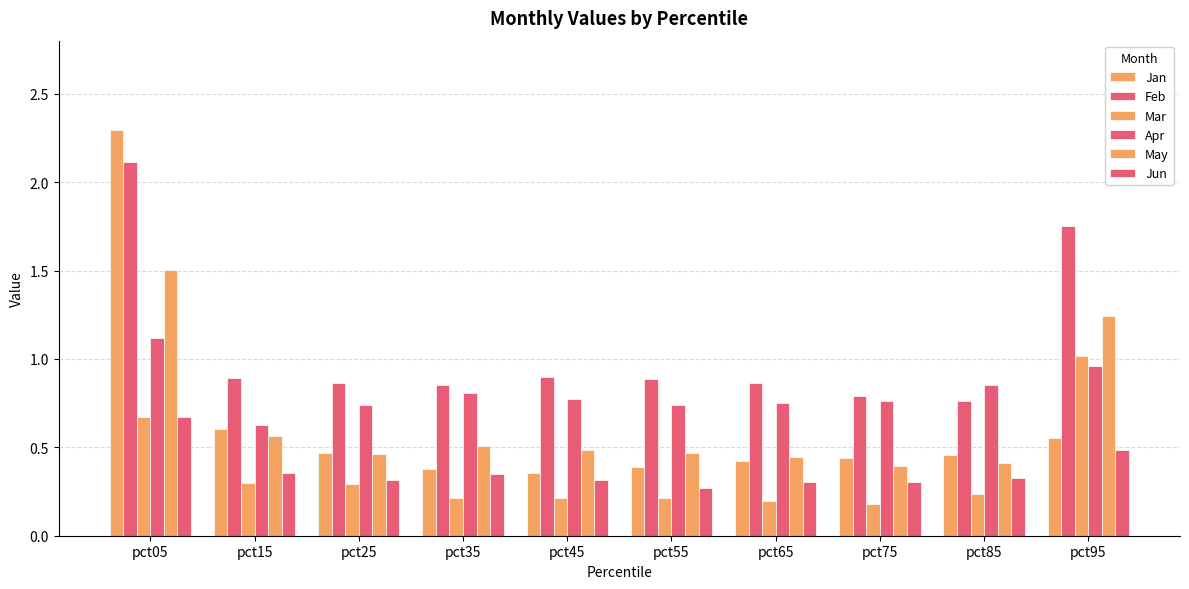

List the series in order of their peak value, highest first.

Jan, Feb, May, Apr, Mar, Jun